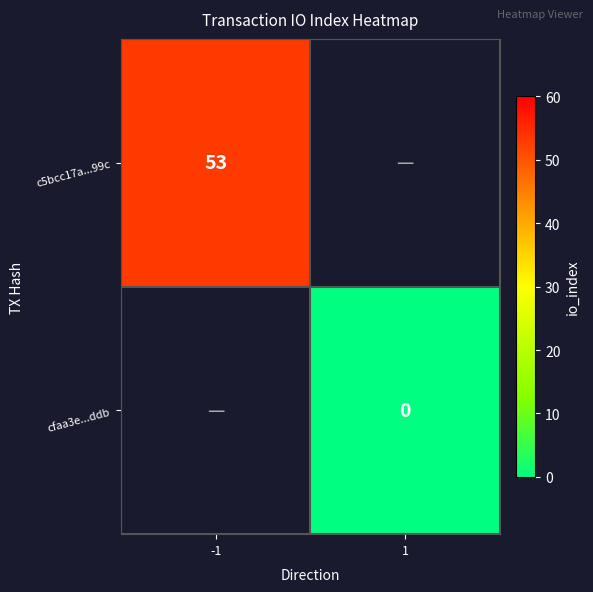

The value of c5bcc17a...99c at -1 is 16. True or false?

False